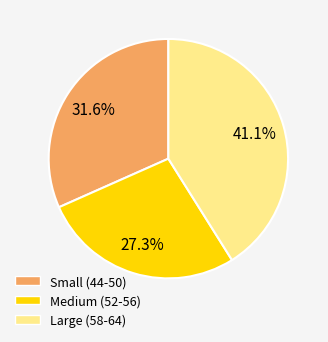

How many segments does this pie chart have?

3